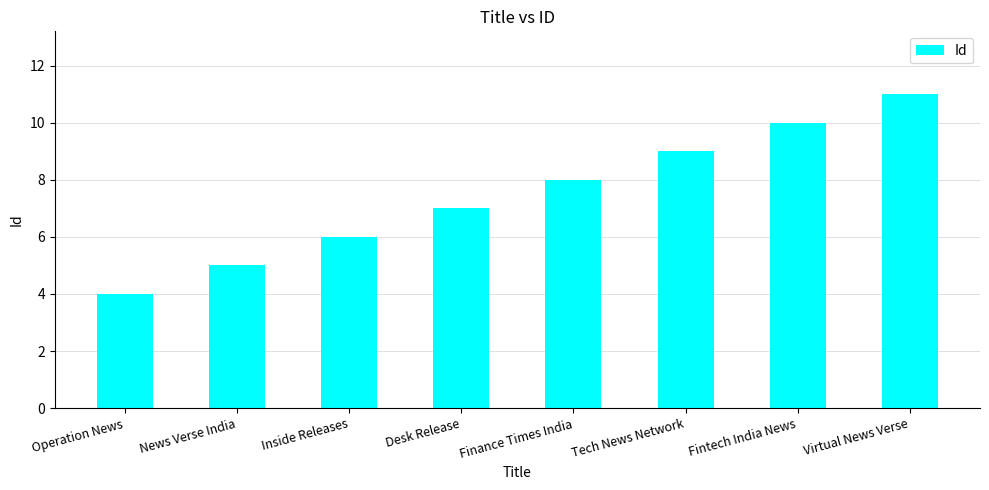

What is the difference between the maximum and second lowest values?

6